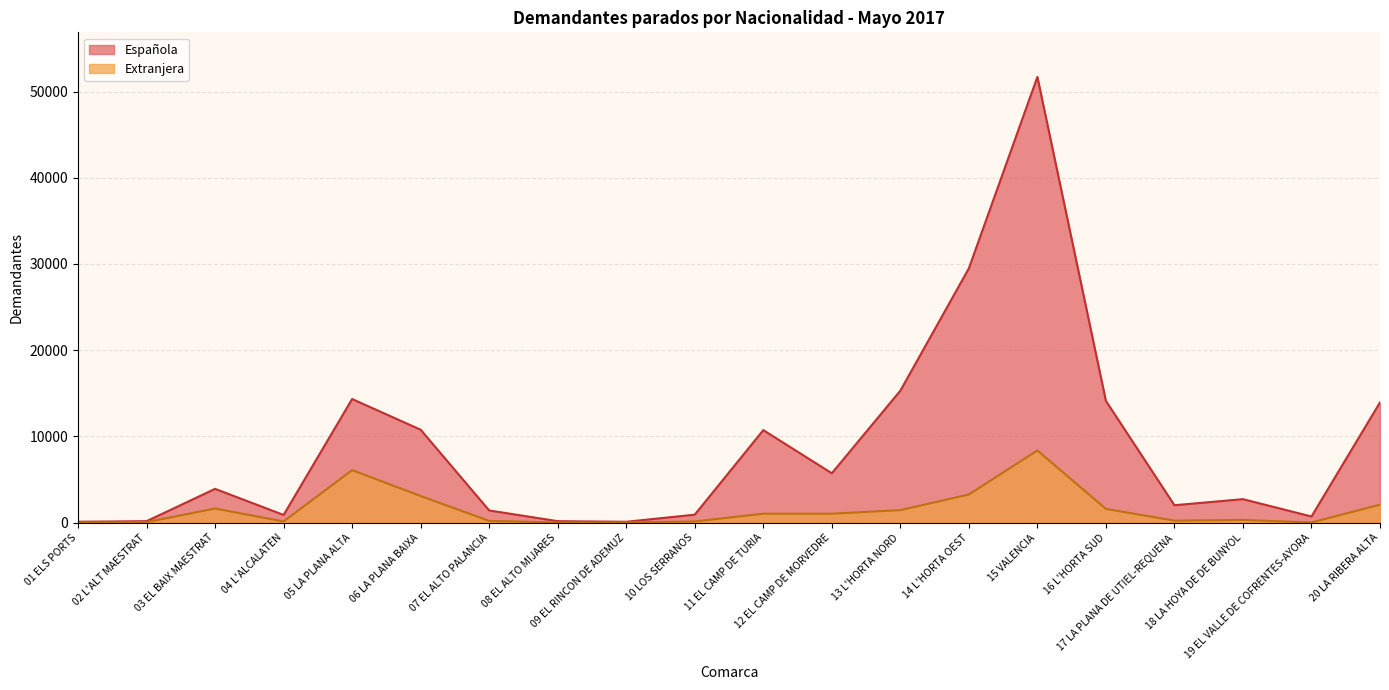

What is the label of the 14th point from the left?

14 L'HORTA OEST